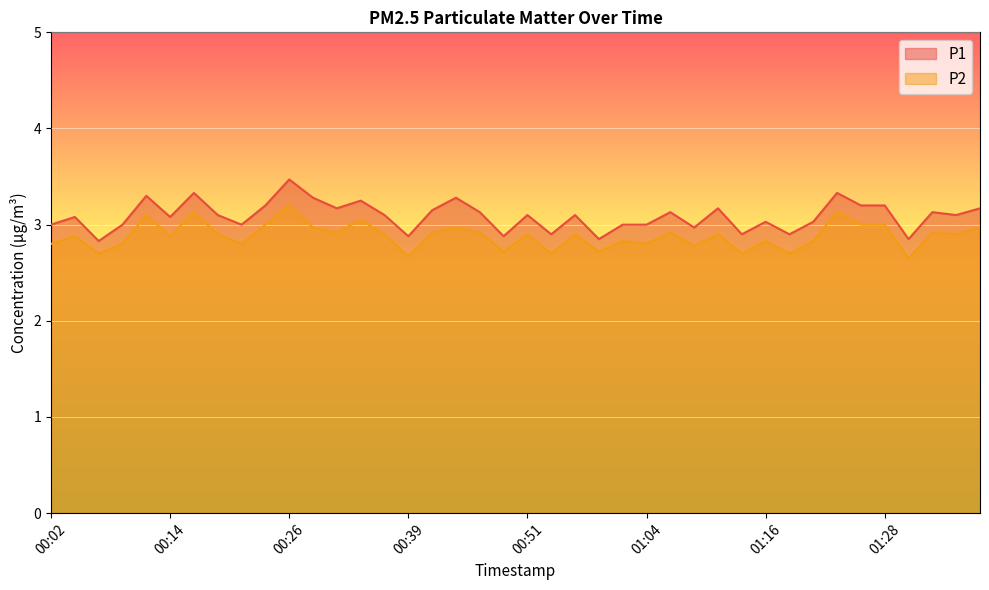

What is the highest value of the P2 series?

3.2